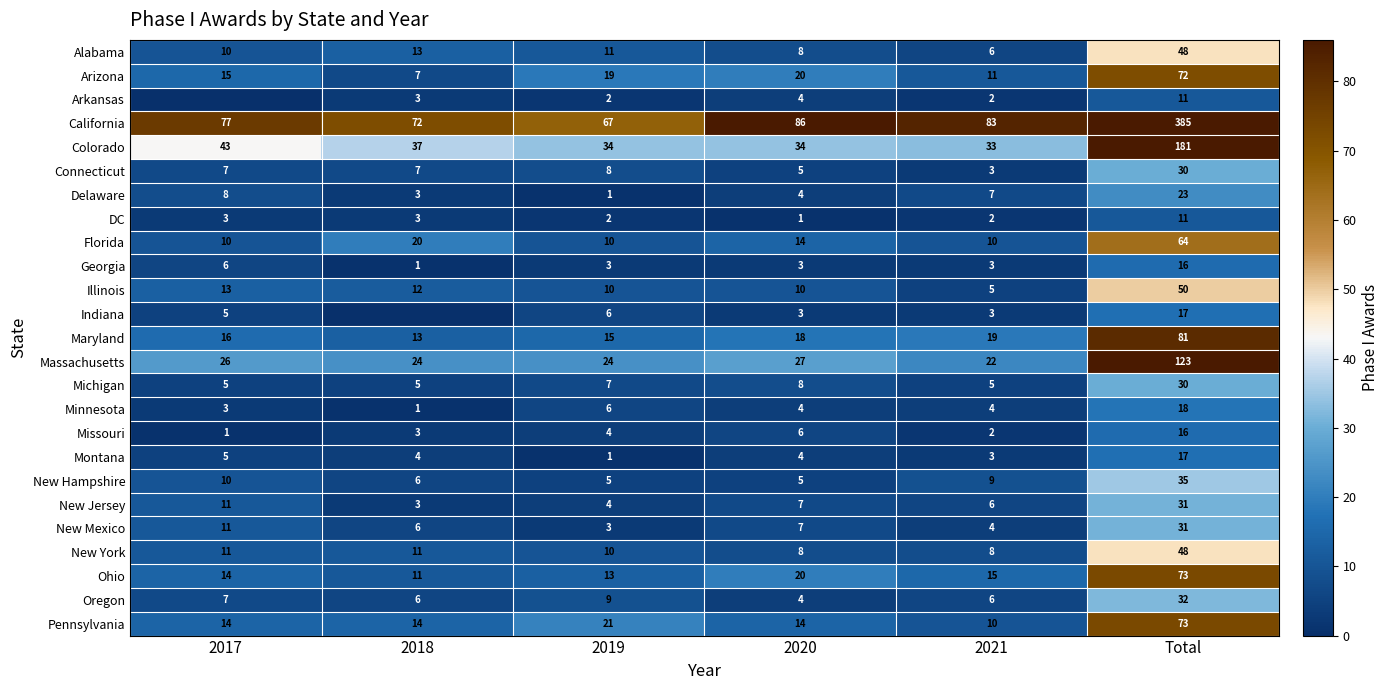

What is the difference between the maximum and minimum values in the DC series?

10